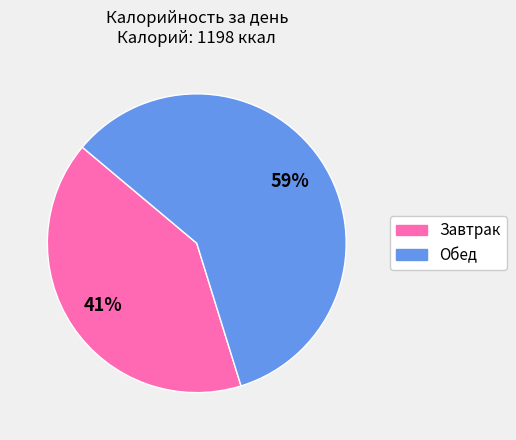

To the nearest percent, what is the combined percentage of Обед and Завтрак?

100%